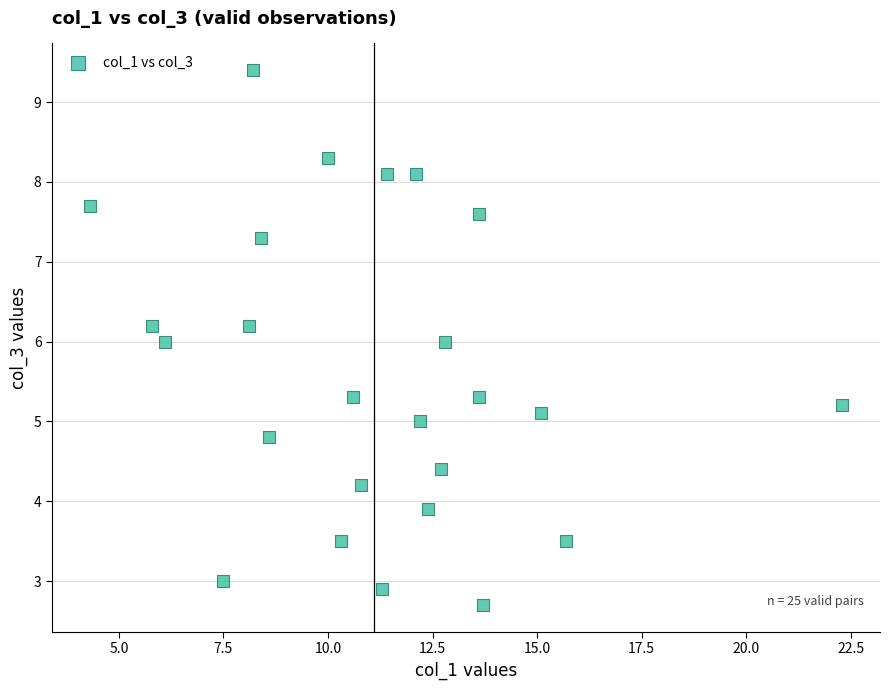

What is the range of Y values (max minus min)?

6.7